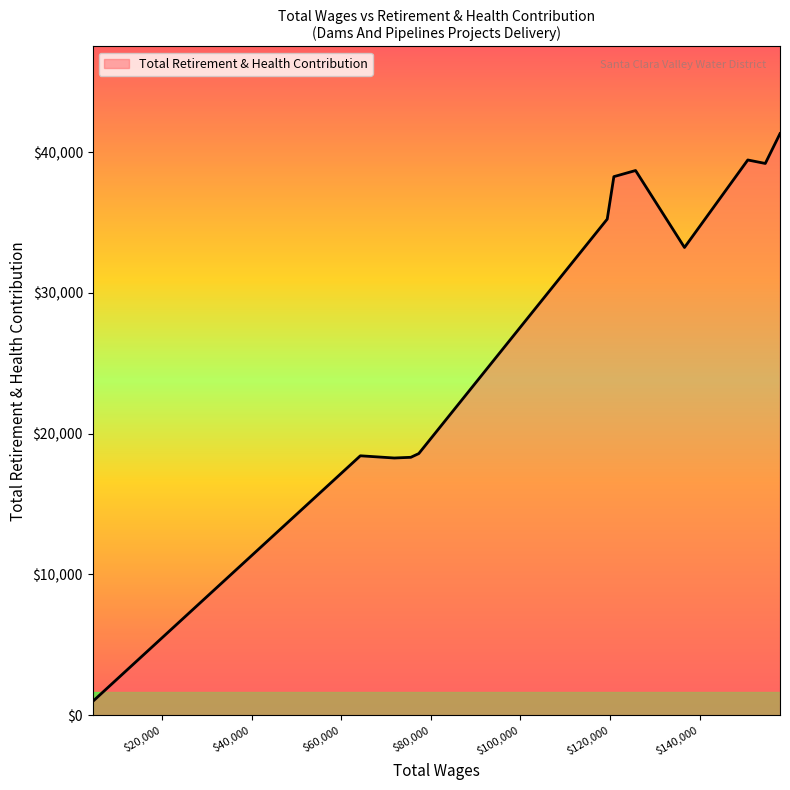

What is the difference between the maximum and minimum values?

40350